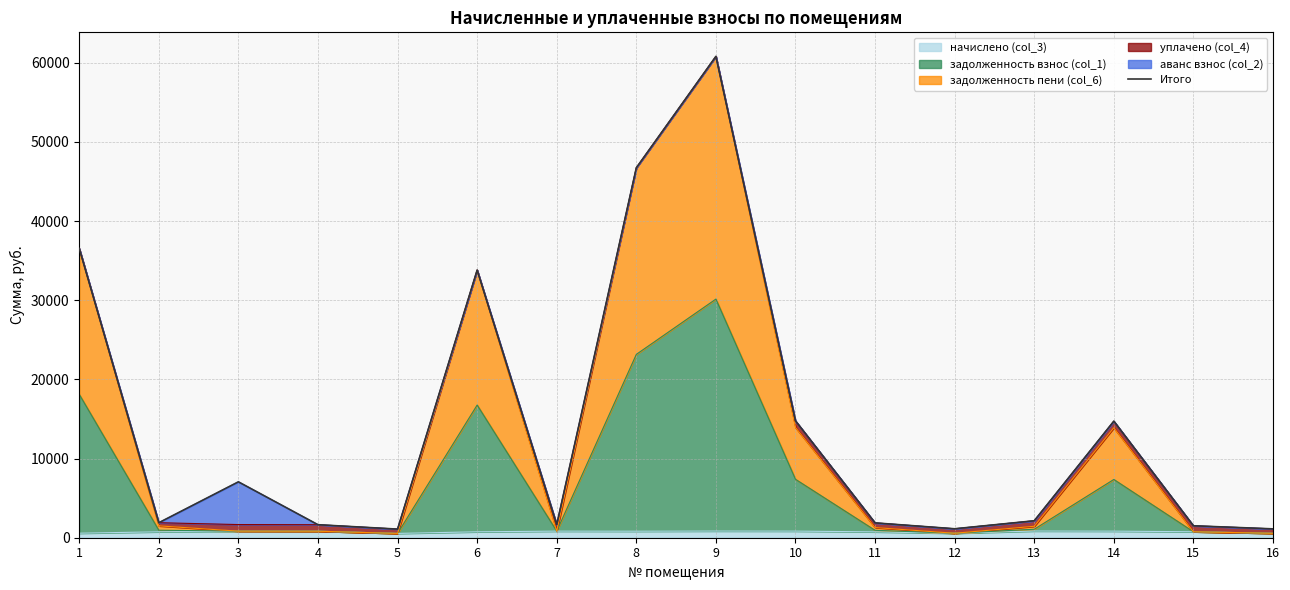

How many data points are above 2141?

8